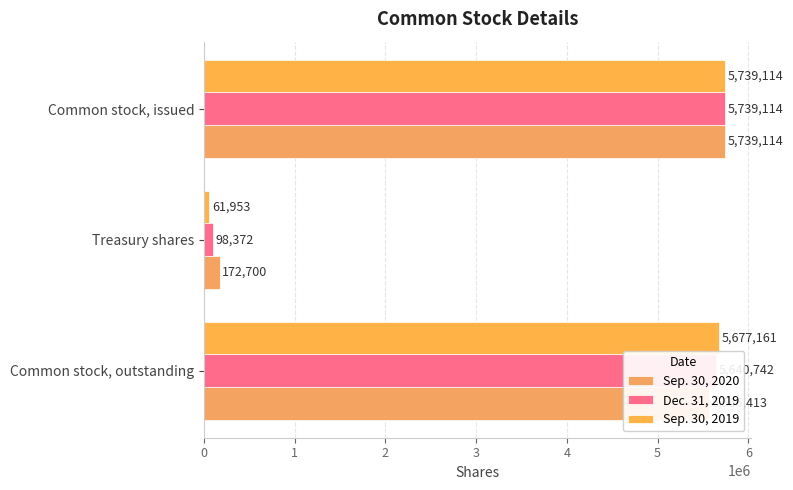

Count the number of categories in the chart.

3